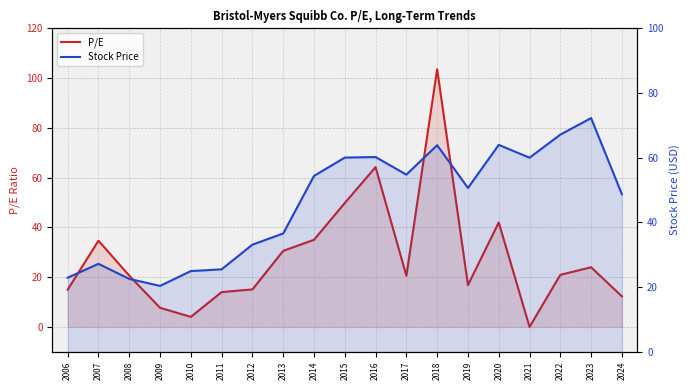

How many times do Stock Price and P/E cross each other?

6